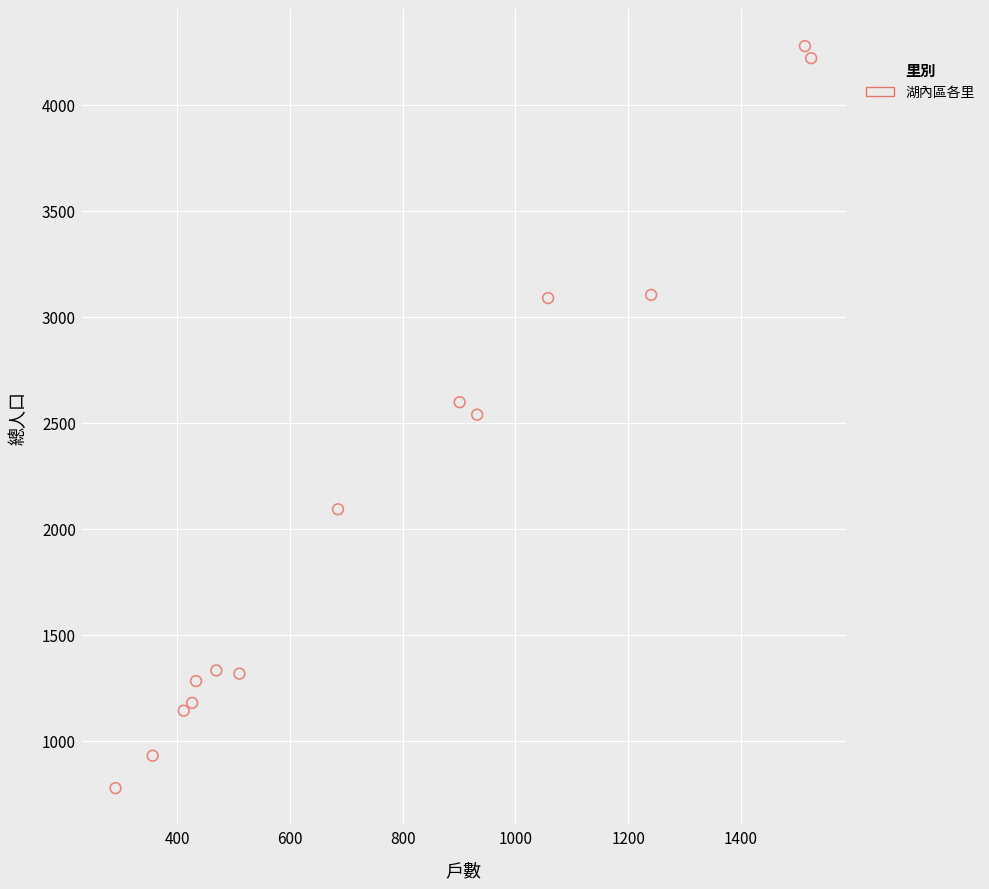

What is the range of X values (max minus min)?

1235